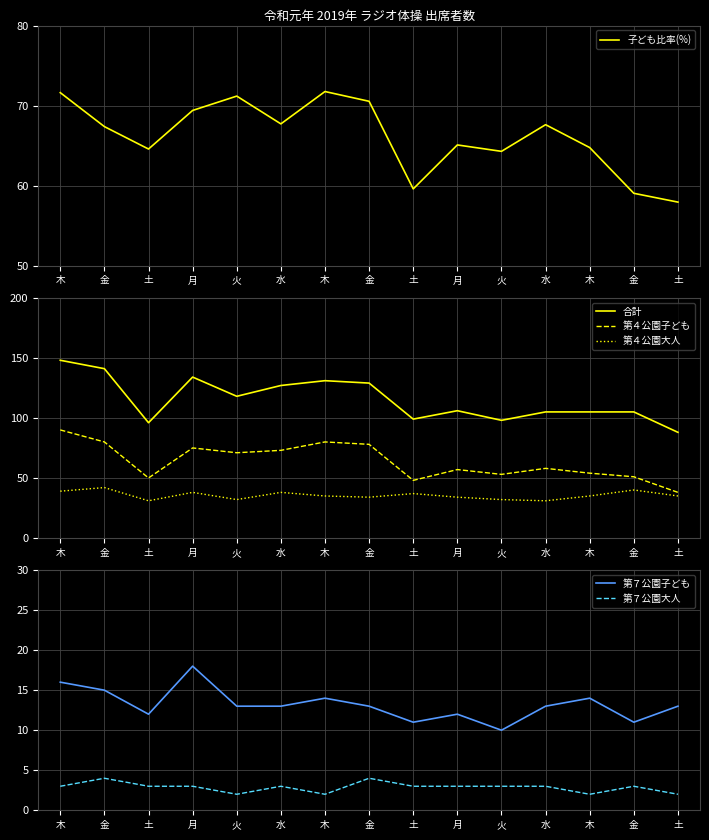

The 合計 series shows 118.0 at 火. True or false?

True